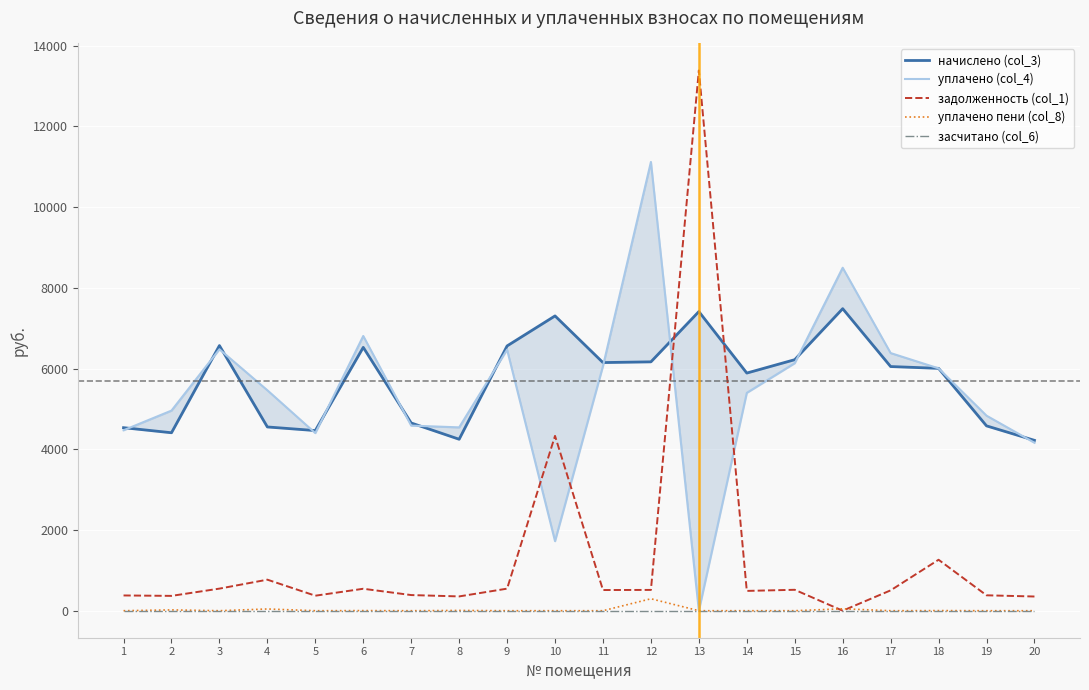

Is it true that засчитано (col_6) equals 0.0 at 4?

True